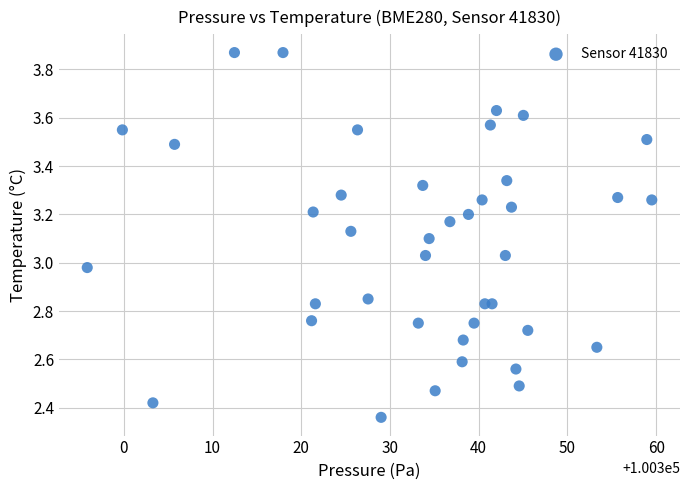

What is the range of Y values (max minus min)?

1.5